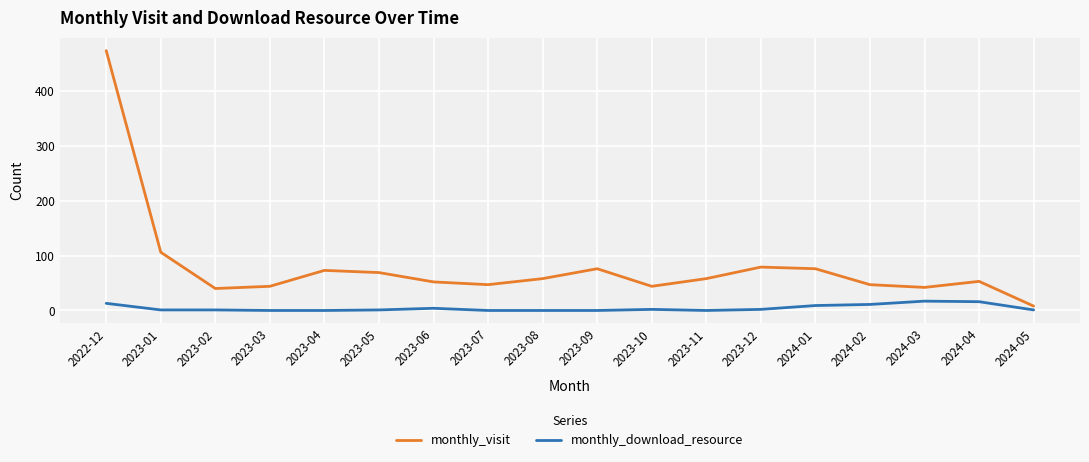

What is the difference between the maximum and minimum values in the monthly_visit series?

465